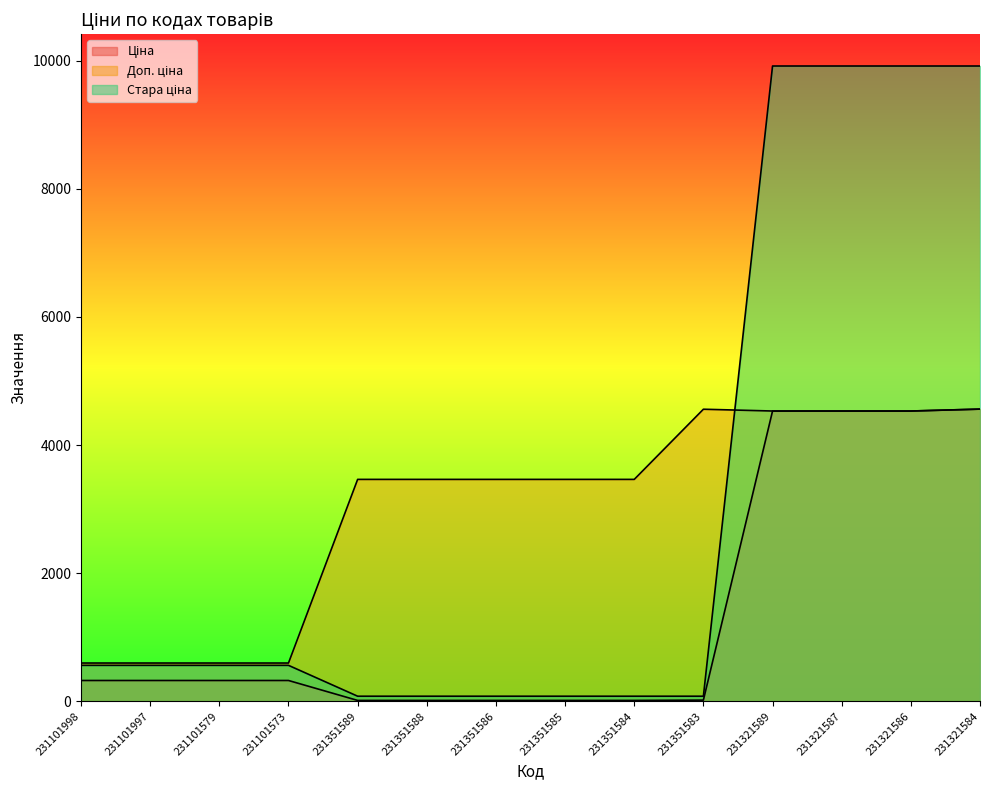

What is the sum of all Доп. ціна values?

42439.0